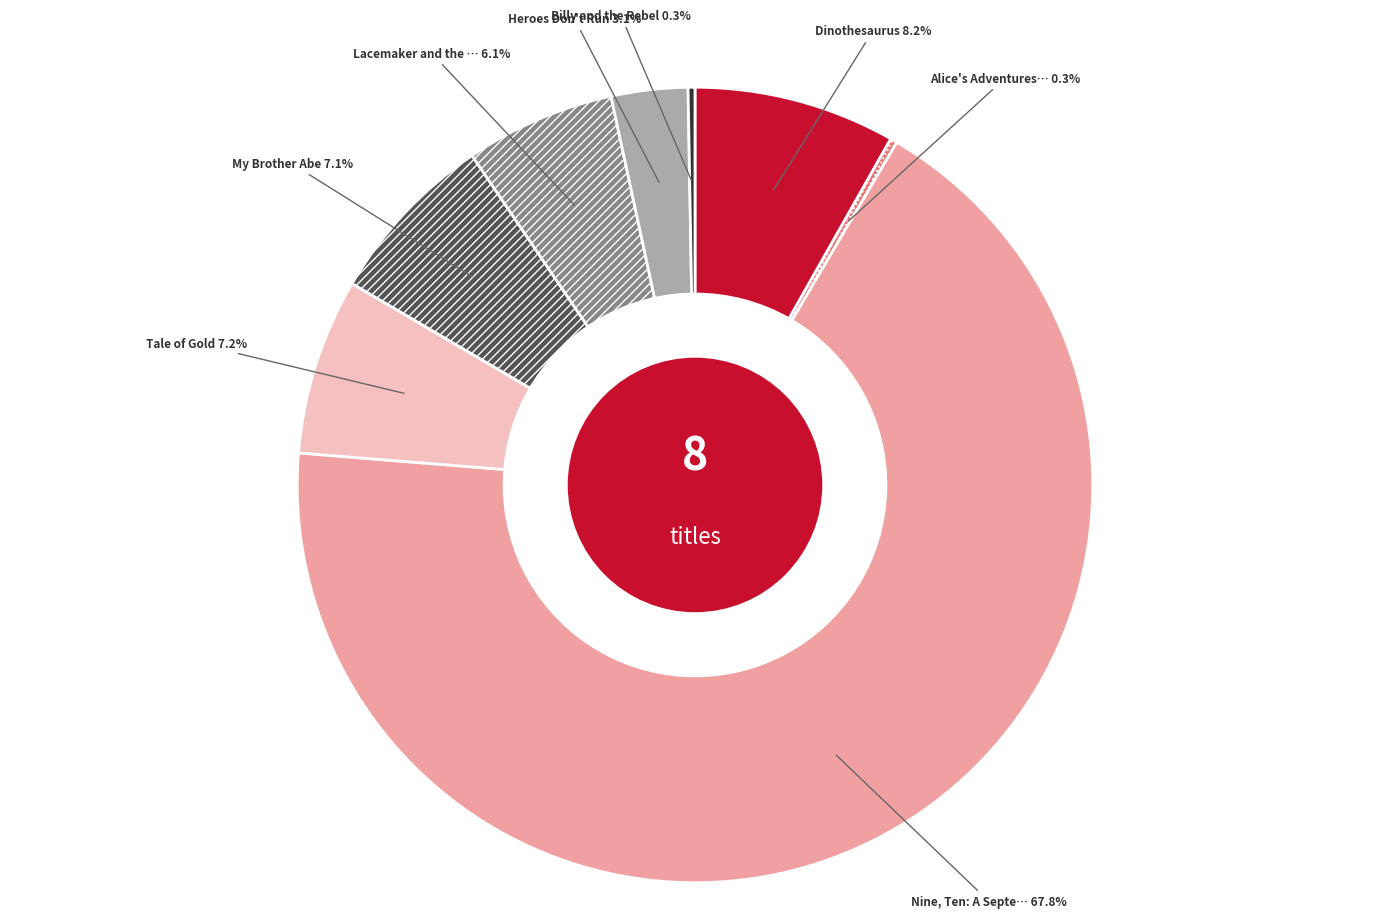

Is there a majority slice in this chart?

Yes